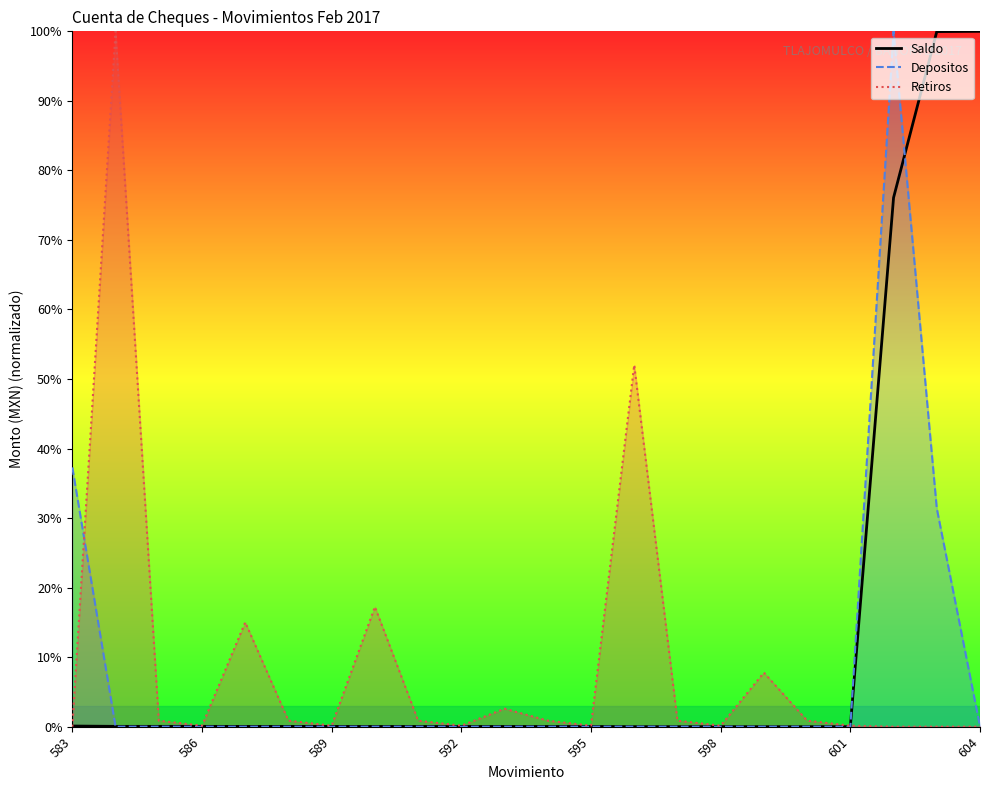

True or false: the data shows 0.0 at 595.

True